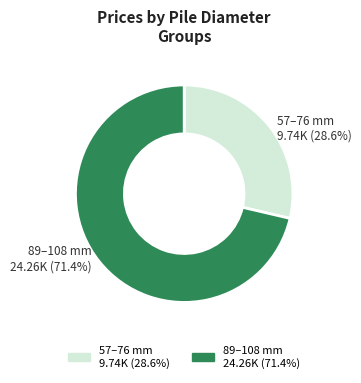

Is there a majority slice in this chart?

Yes